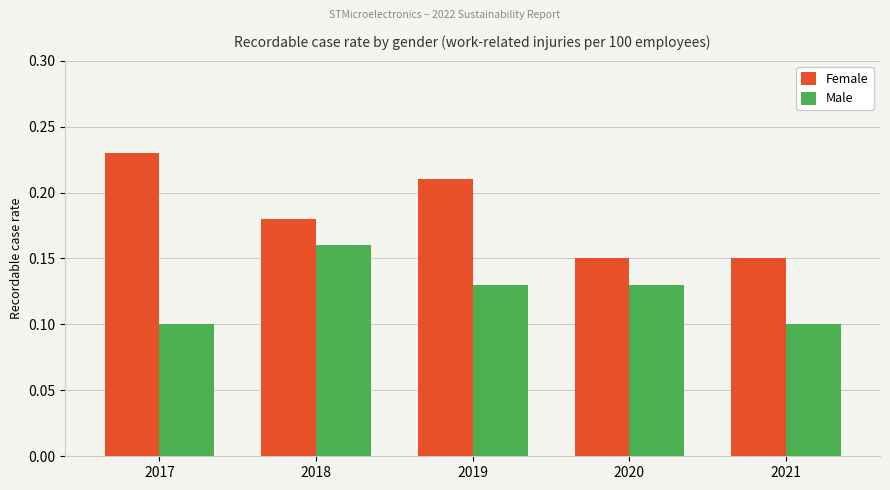

What is the sum of all Male values?

0.6